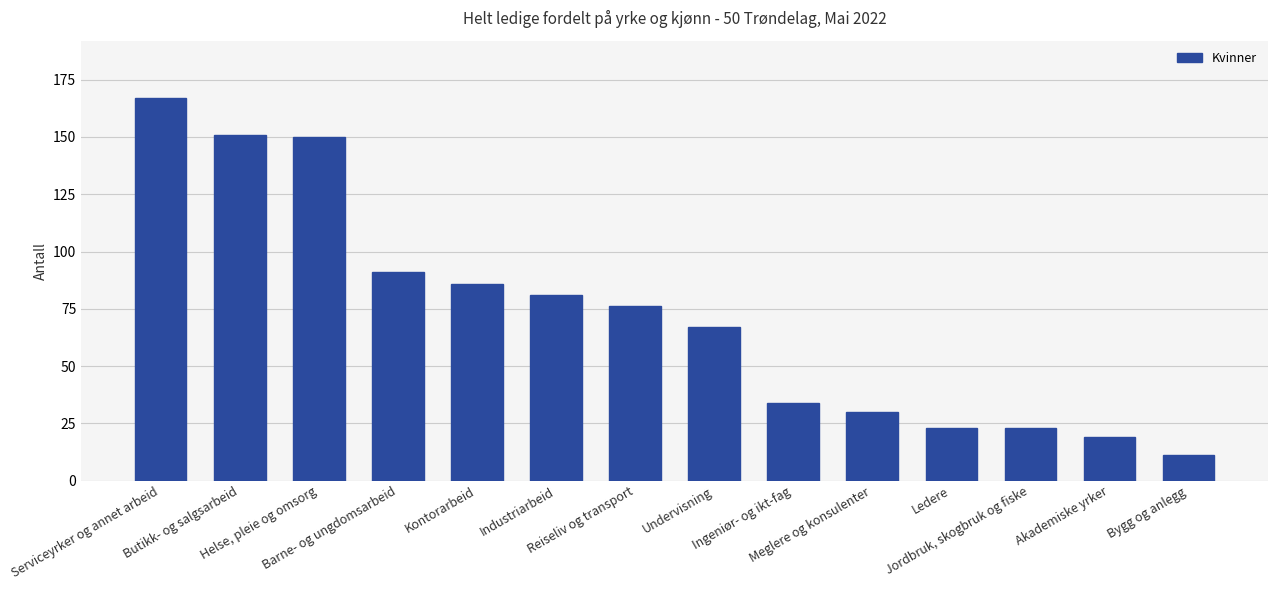

What is the sum of all values?

1009